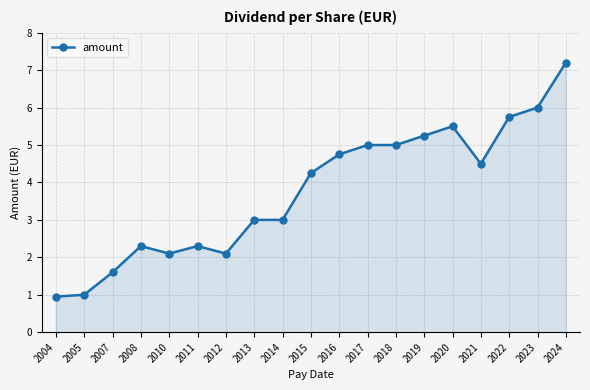

What is the average value?

3.8